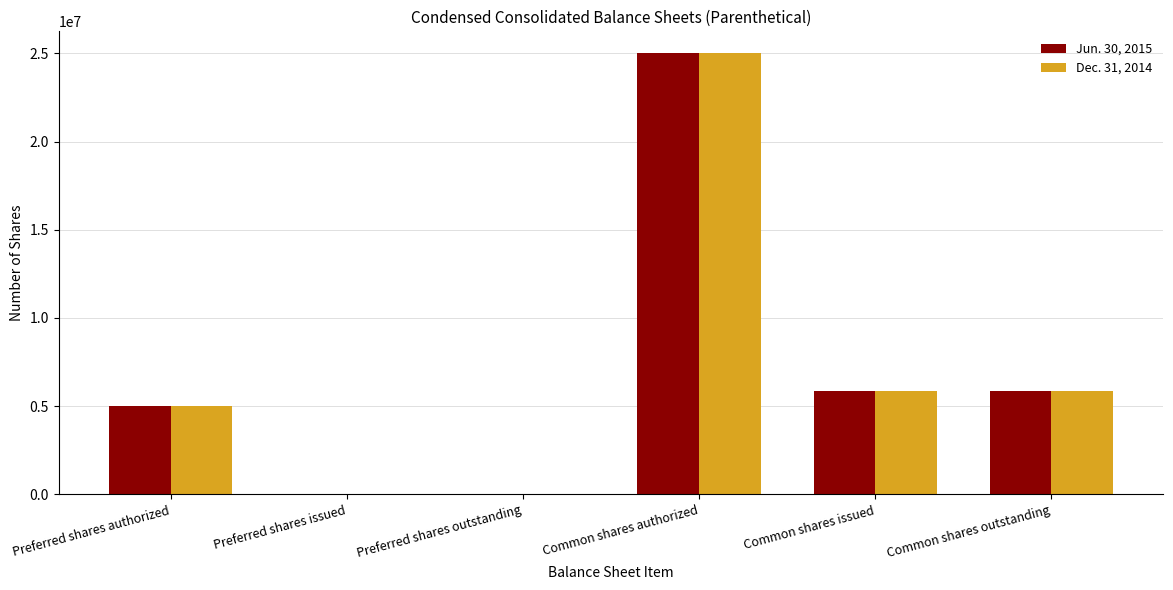

Which category has the highest value across all series?

Common shares authorized